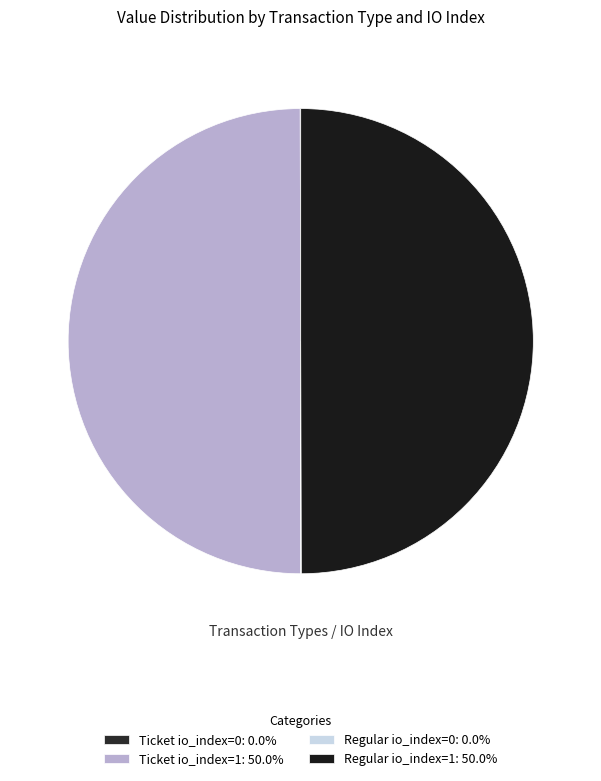

Count the number of slices in the pie.

4